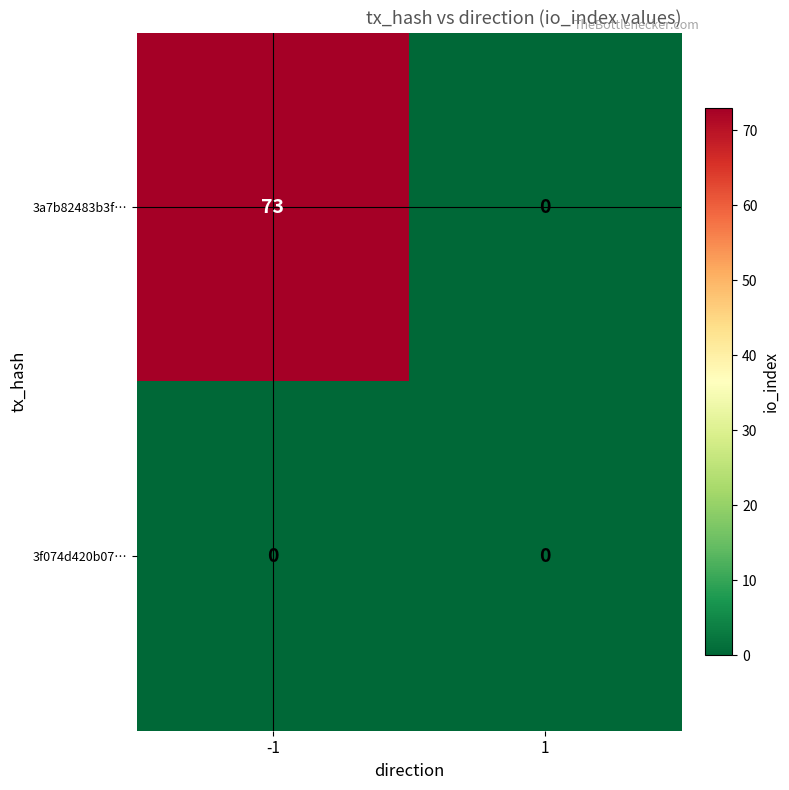

What is the maximum value for 3a7b82483b3f…?

73